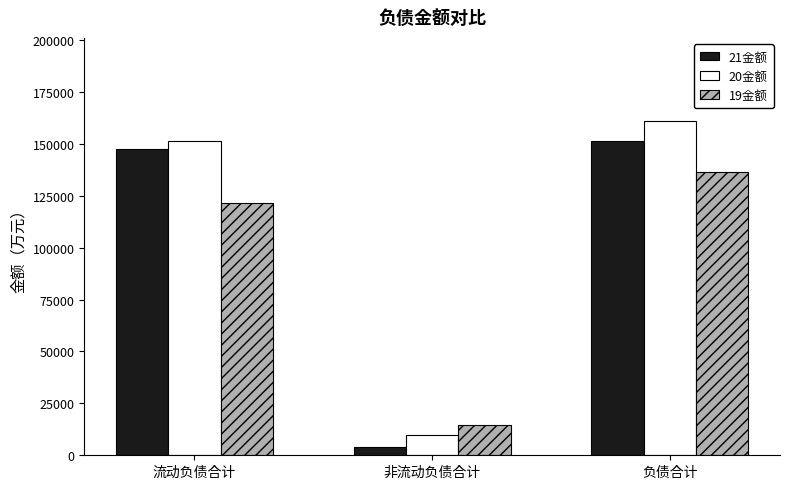

Reading left to right, what are all the values shown in this chart?

21金额: 147379.0	4134.2	151513.2
20金额: 151188.5	9638.5	160826.9
19金额: 121604.4	14798.2	136402.6